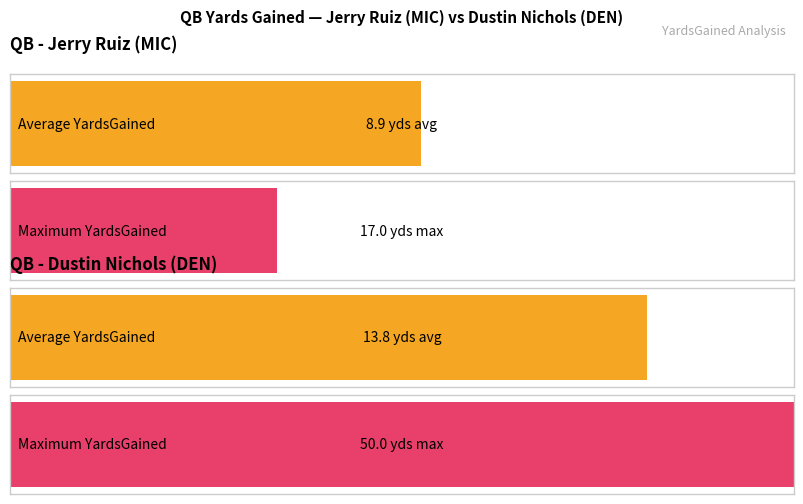

The Average YardsGained series shows 15 at #16 Jerry Ruiz - QB. True or false?

False